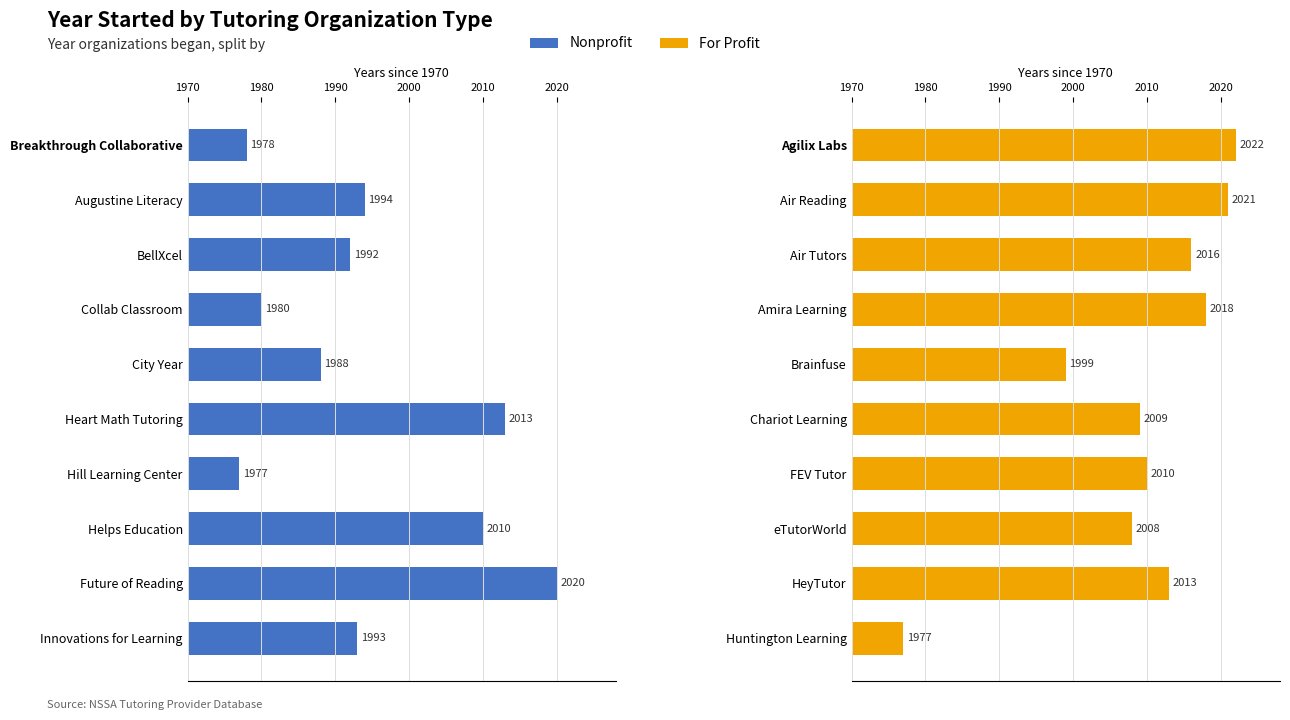

At how many categories does at least one series exceed 45?

5